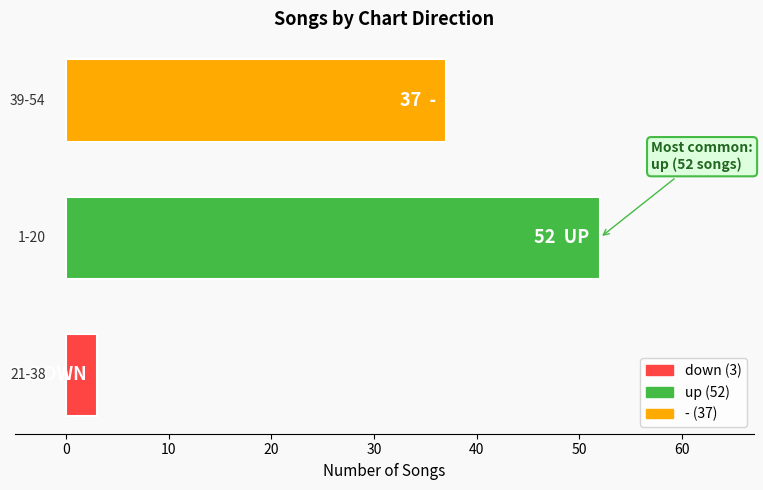

What is the minimum value shown in the chart?

3